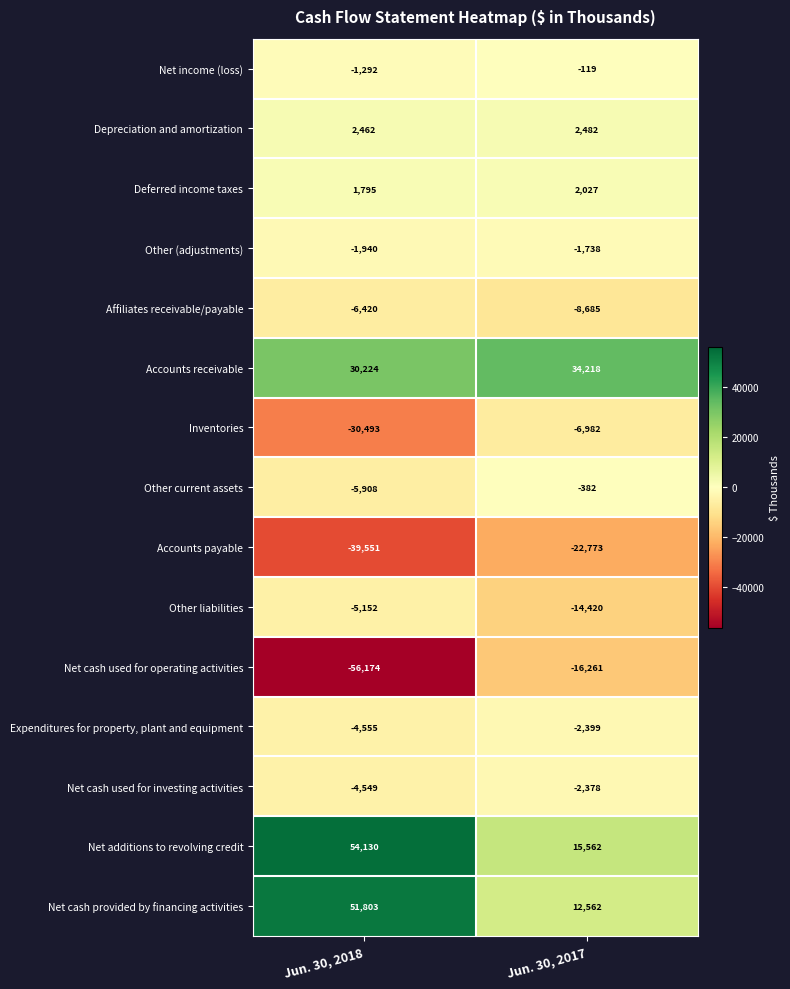

Rank the series at Jun. 30, 2018 from highest to lowest value.

Net additions to revolving credit, Net cash provided by financing activities, Accounts receivable, Depreciation and amortization, Deferred income taxes, Net income (loss), Other (adjustments), Net cash used for investing activities, Expenditures for property, plant and equipment, Other liabilities, Other current assets, Affiliates receivable/payable, Inventories, Accounts payable, Net cash used for operating activities